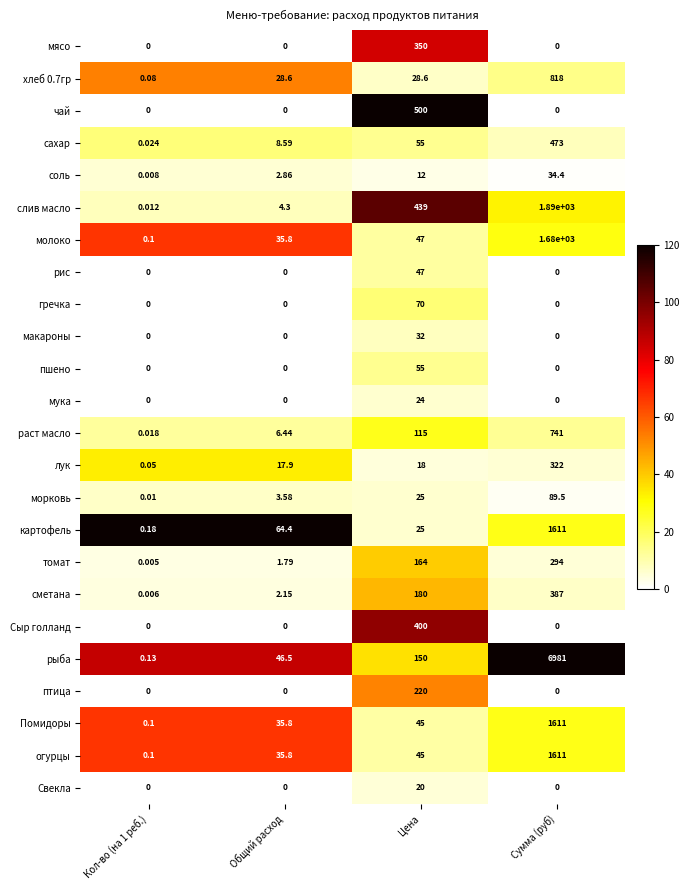

What is the maximum value shown in the chart?

6981.0